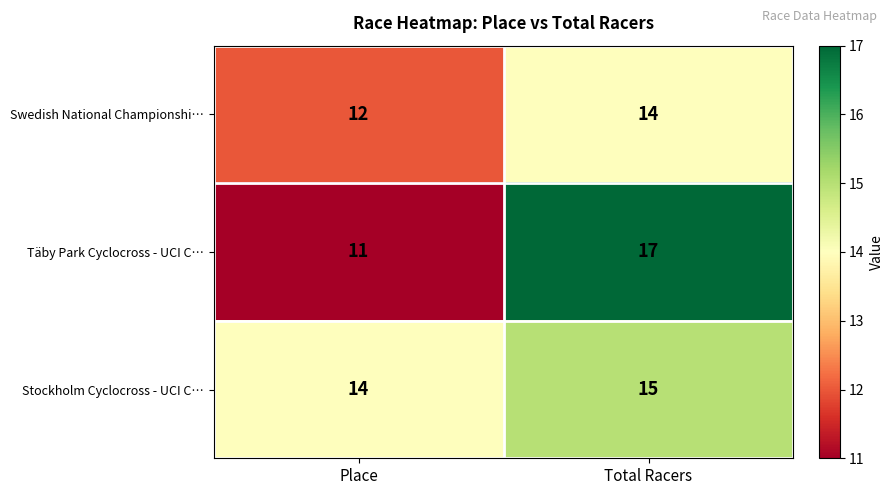

Is the value of Stockholm Cyclocross - UCI C… at Place greater than the value of Täby Park Cyclocross - UCI C… at Total Racers?

No